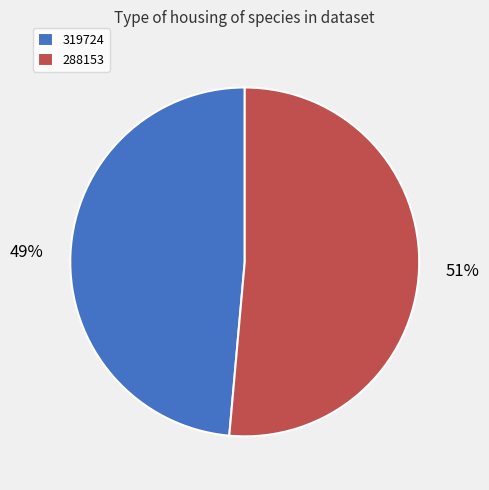

Between 319724 and 288153, which is larger?

288153